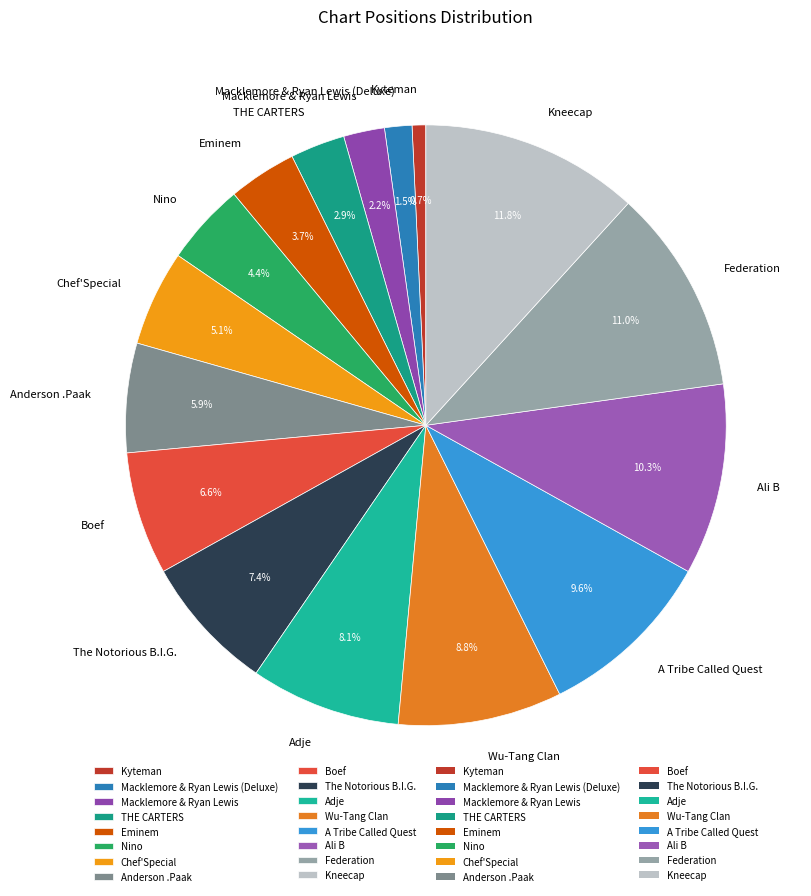

How many segments does this pie chart have?

16